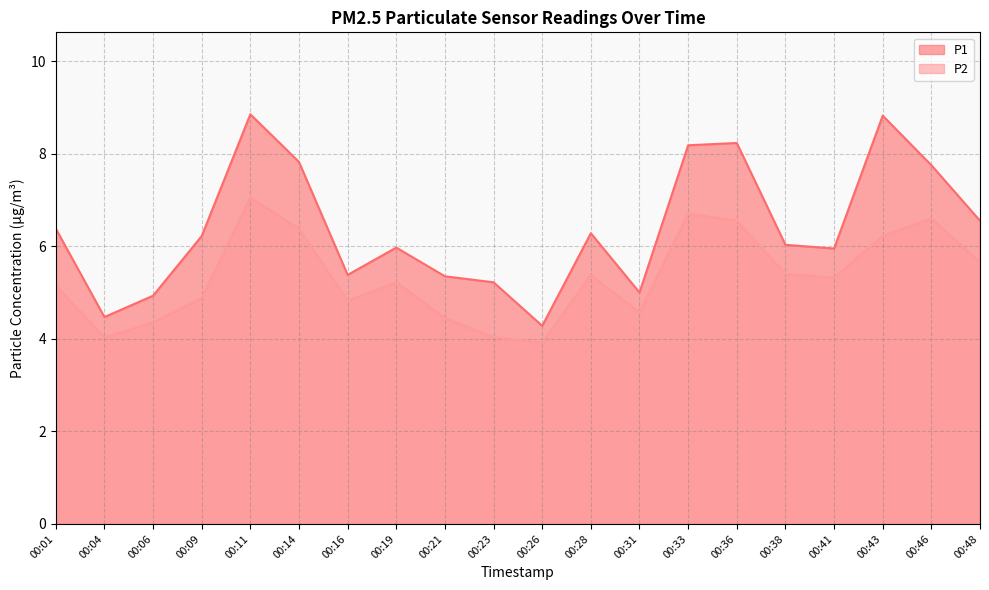

Rank the series by their maximum value, from highest to lowest.

P1, P2